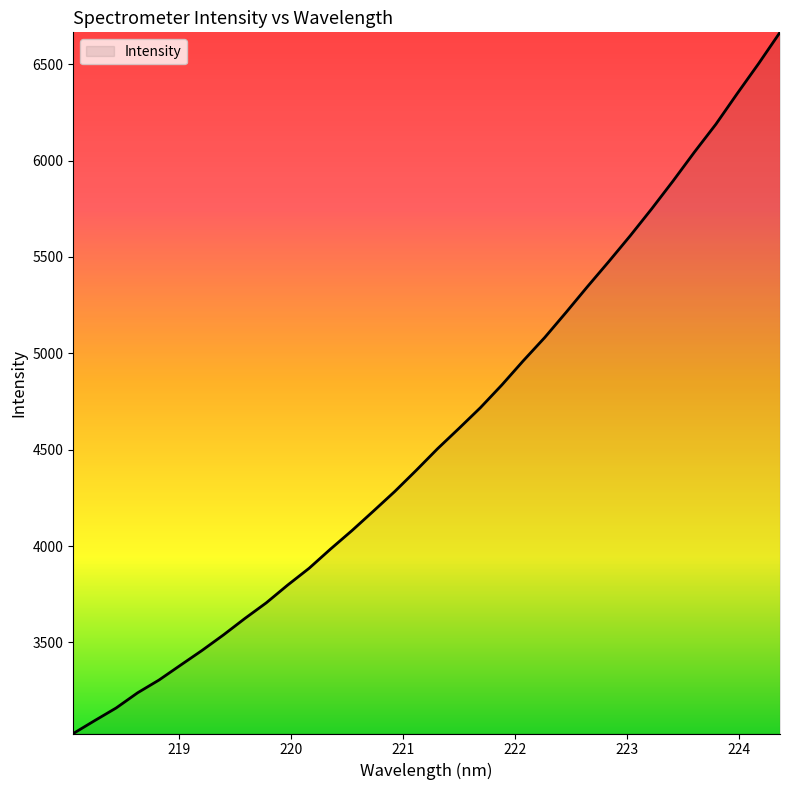

What is the minimum value shown in the chart?

3027.6